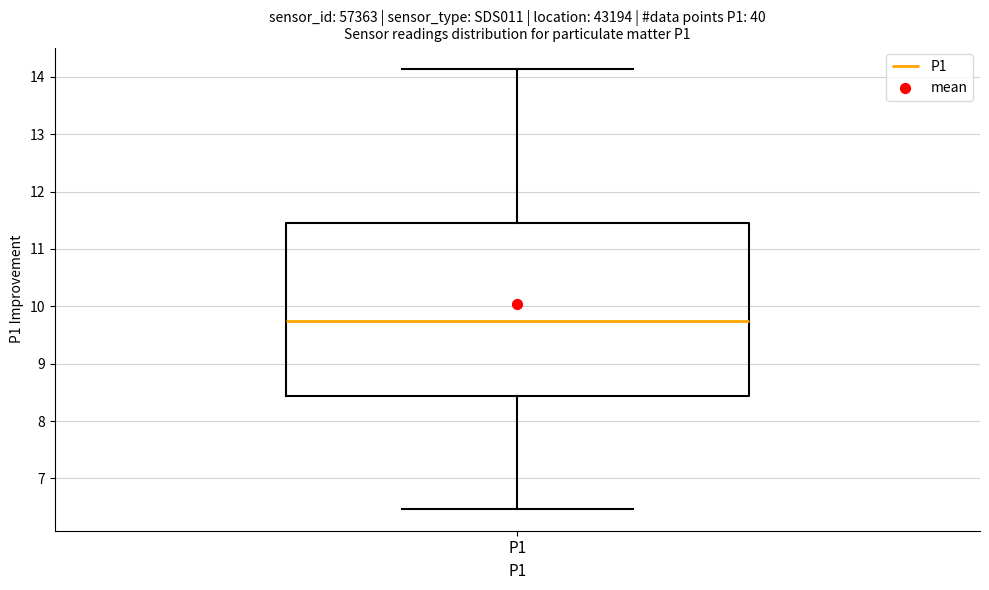

Transcribe this box plot: give where the median line is, the range the box spans, and where the two whiskers end, as read against the y-axis. The values are not printed on the chart, so give them approximately, as read against the axis.

median 9.7, box 8.4 to 11.5, whiskers 6.5 to 14.1